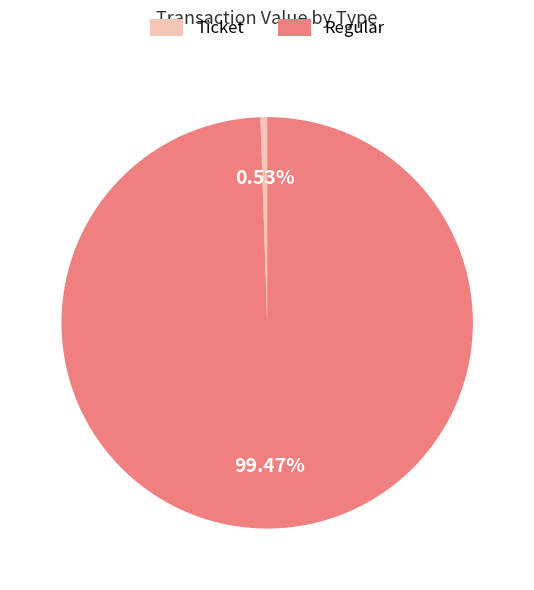

Is it true that Regular is 89% of the pie?

False